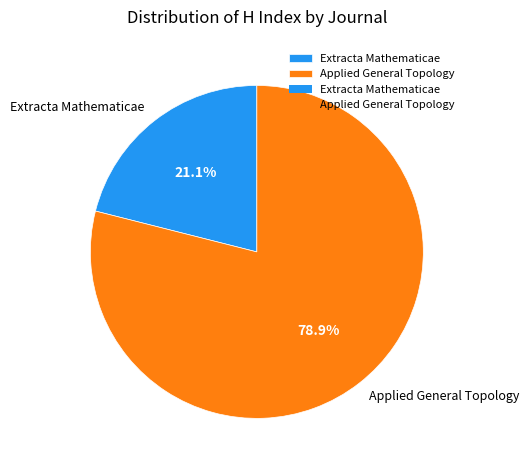

Between Extracta Mathematicae and Applied General Topology, which is larger?

Applied General Topology